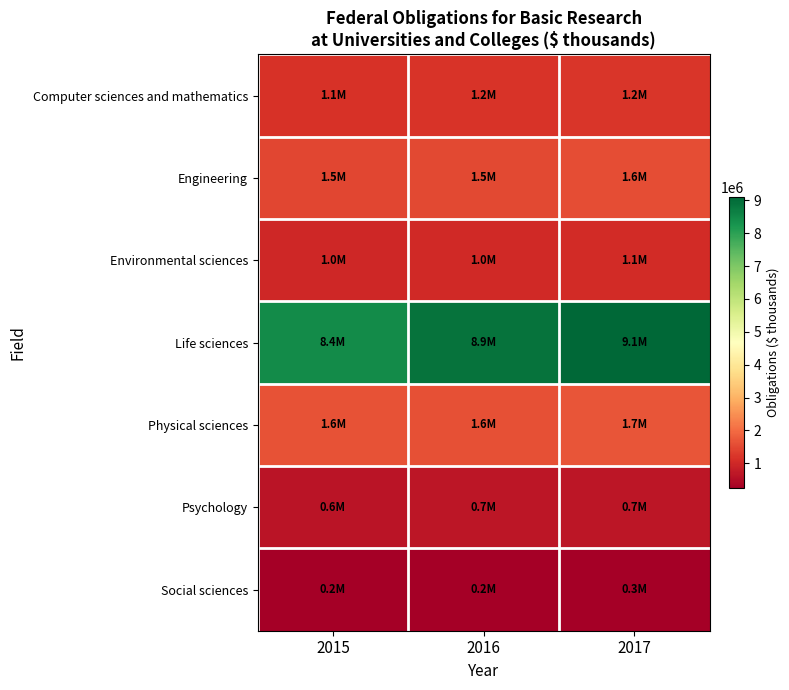

Reading left to right, transcribe all the data shown in this chart.

Computer sciences and mathematics: 2015=1147490.6	2016=1175588.4	2017=1234105.7
Engineering: 2015=1480109.8	2016=1520179.7	2017=1578054.3
Environmental sciences: 2015=987339.7	2016=1010325.3	2017=1059360.3
Life sciences: 2015=8419985.0	2016=8888512.4	2017=9108540.7
Physical sciences: 2015=1642136.8	2016=1621591.9	2017=1688942.7
Psychology: 2015=627686.1	2016=668424.5	2017=680760.1
Social sciences: 2015=238696.3	2016=249480.8	2017=257618.0